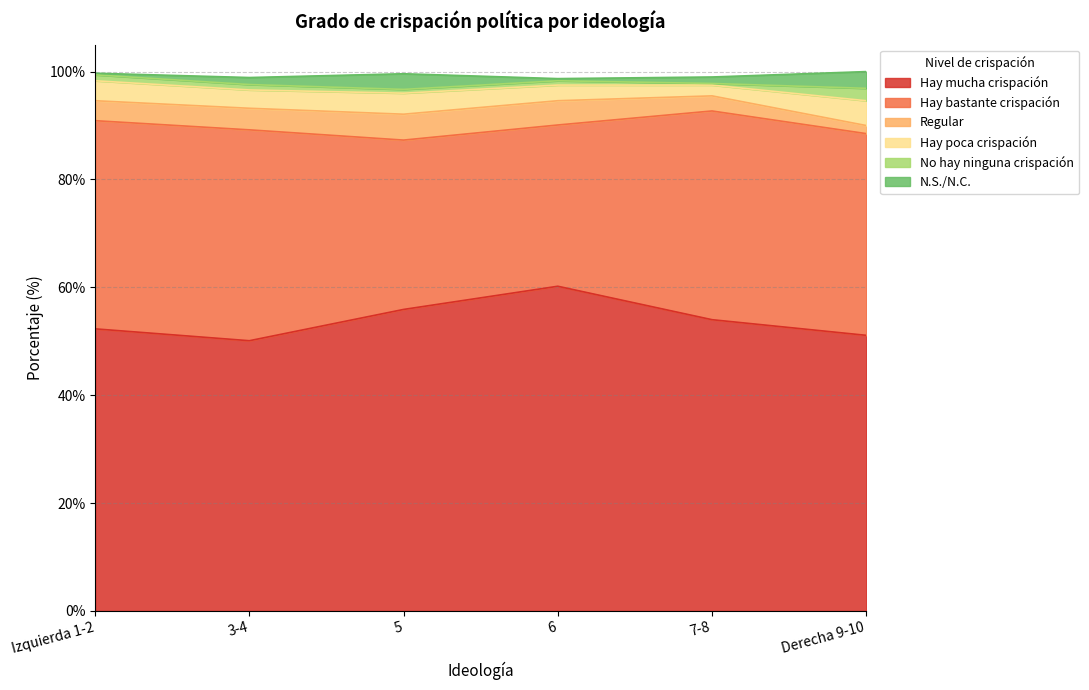

Reading right to left, what are all the values shown in this chart?

Hay mucha crispación: Derecha 9-10=51.1	7-8=54.0	6=60.2	5=55.9	3-4=50.1	Izquierda 1-2=52.3
Hay bastante crispación: Derecha 9-10=37.4	7-8=38.7	6=29.9	5=31.4	3-4=39.1	Izquierda 1-2=38.6
Regular: Derecha 9-10=1.5	7-8=2.8	6=4.5	5=4.8	3-4=4.0	Izquierda 1-2=3.7
Hay poca crispación: Derecha 9-10=4.6	7-8=2.0	6=2.9	5=3.9	3-4=3.4	Izquierda 1-2=3.7
No hay ninguna crispación: Derecha 9-10=2.3	7-8=0.3	6=0.8	5=0.7	3-4=1.0	Izquierda 1-2=1.1
N.S./N.C.: Derecha 9-10=3.1	7-8=1.2	6=0.4	5=2.9	3-4=1.3	Izquierda 1-2=0.3